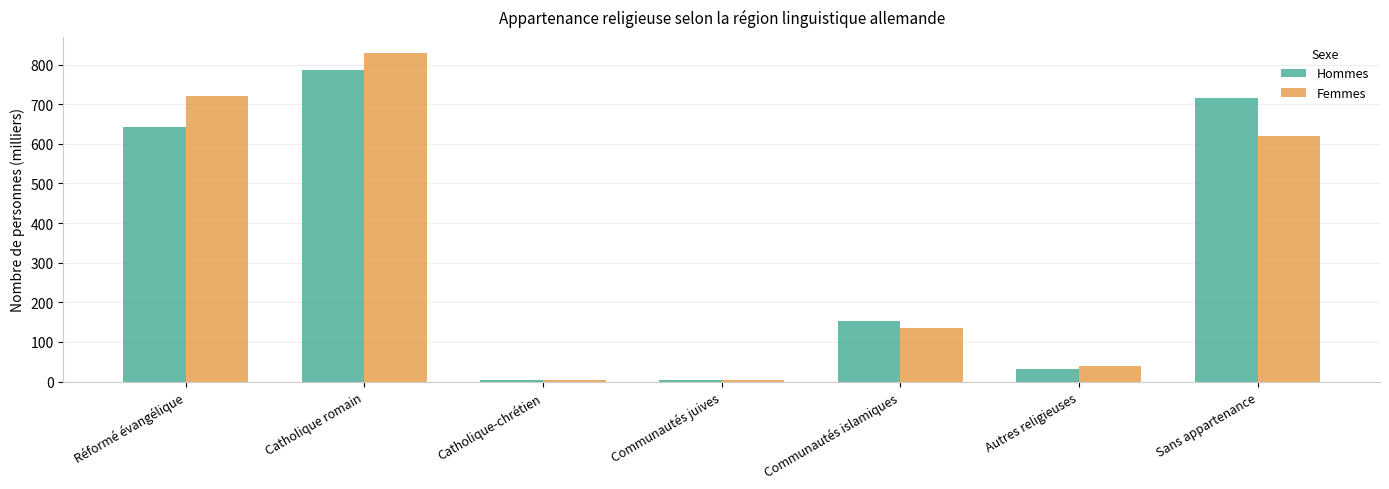

Does the chart contain stacked bars?

No